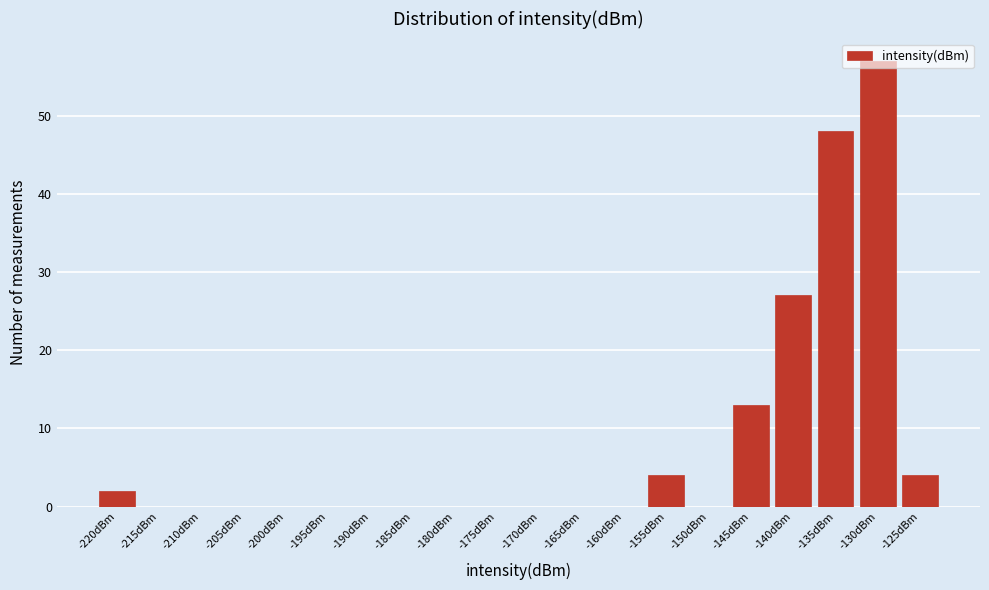

What is the sum of the values at -125dBm and -170dBm?

4